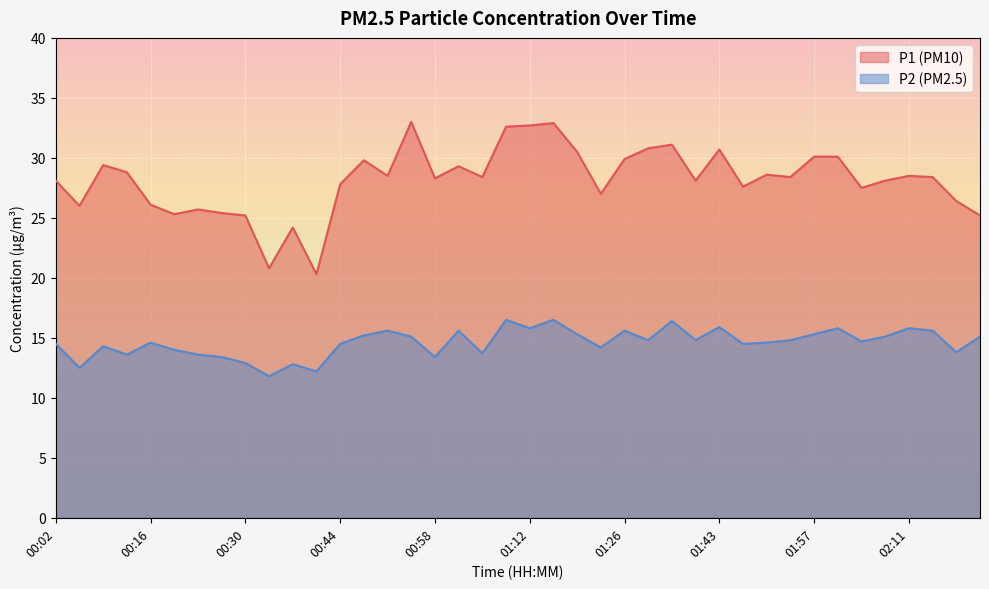

Which has a higher value, 01:53 or 01:01?

01:01